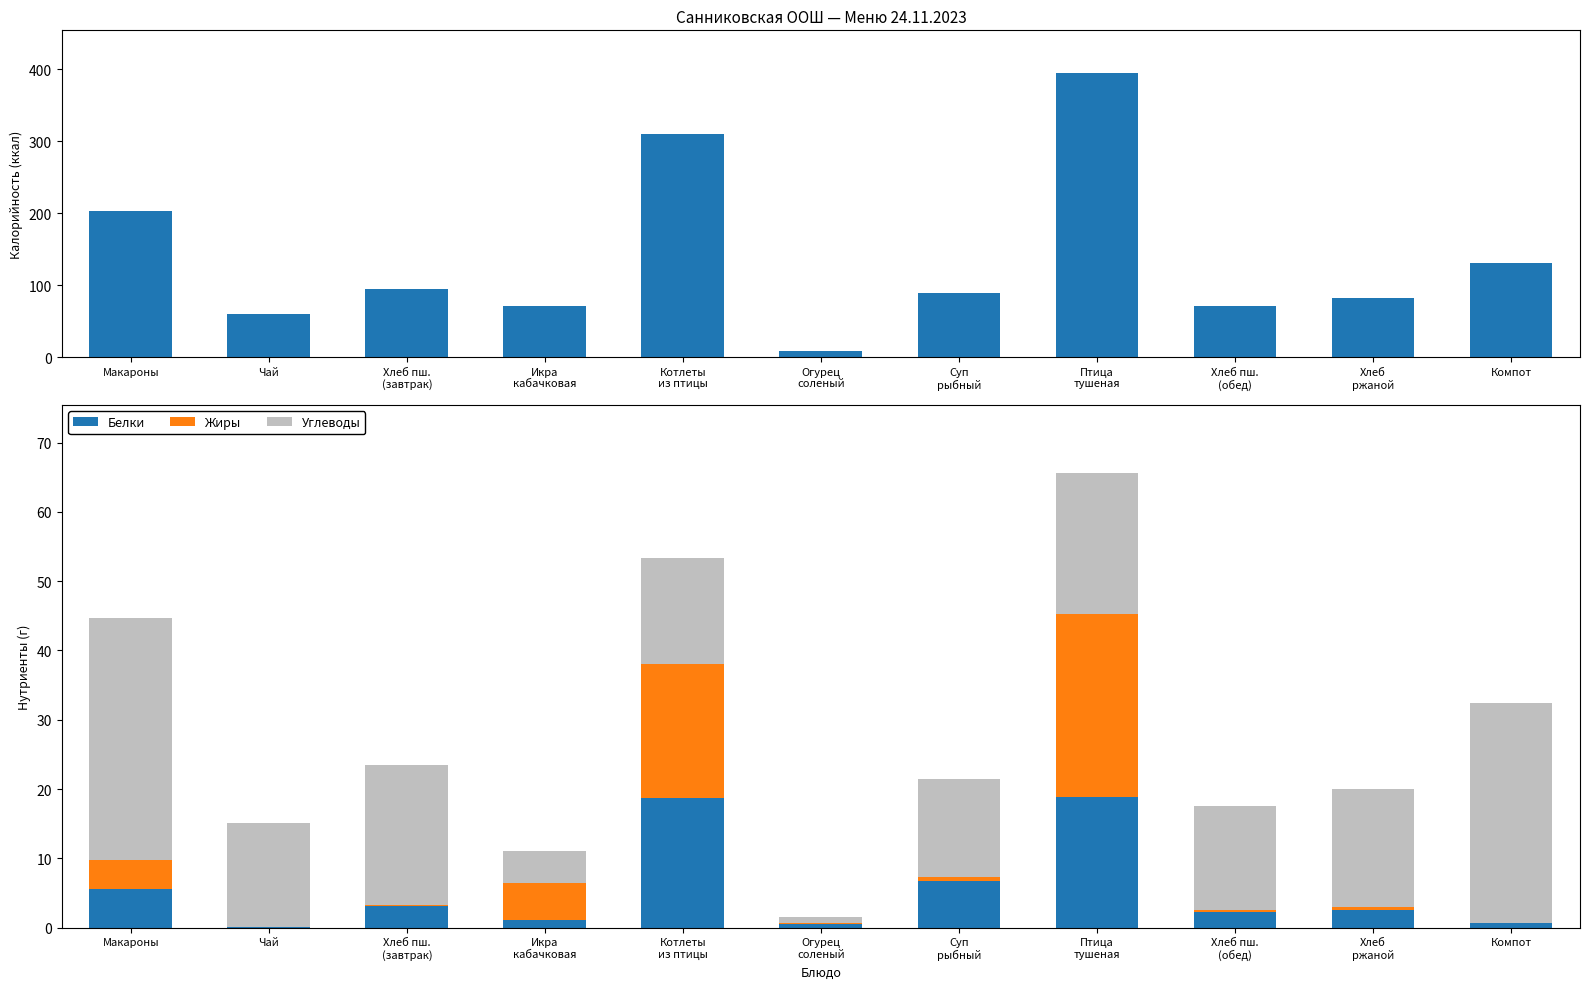

Which series has the largest range (max minus min)?

Калорийность